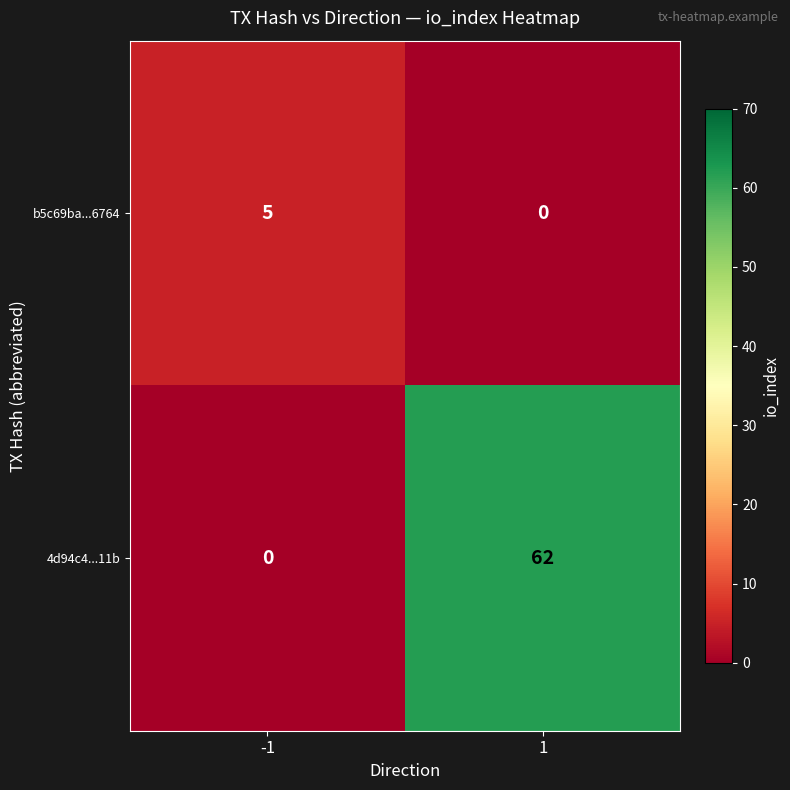

What is the difference between the 4d94c4...11b values at 1 and -1?

62